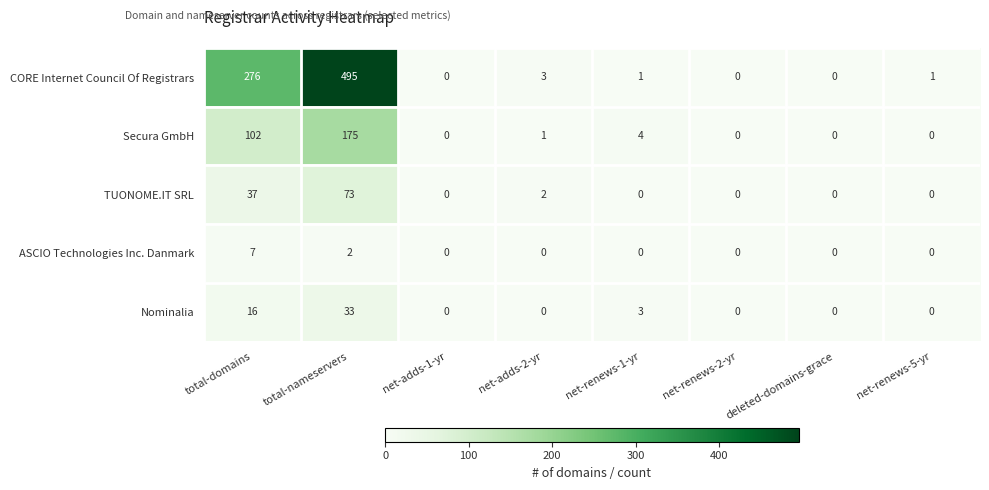

How many distinct data groups are displayed?

5